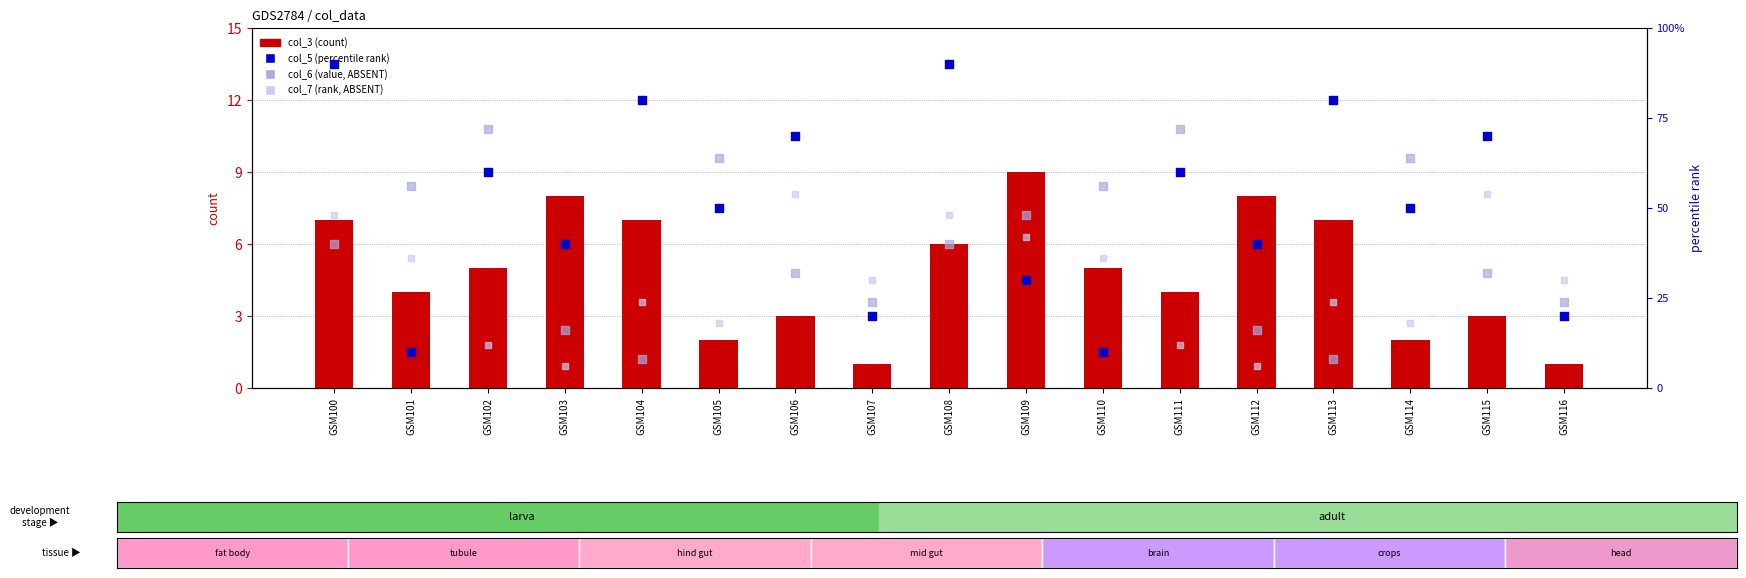

Which series reaches the minimum Y coordinate?

col_3 (count)